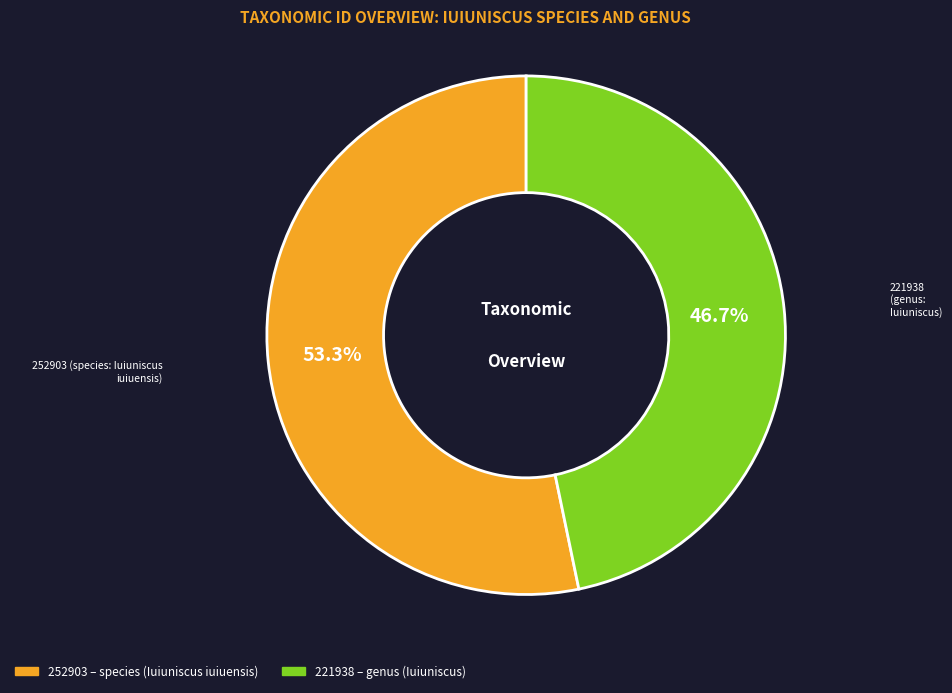

Does any single category account for the majority?

Yes